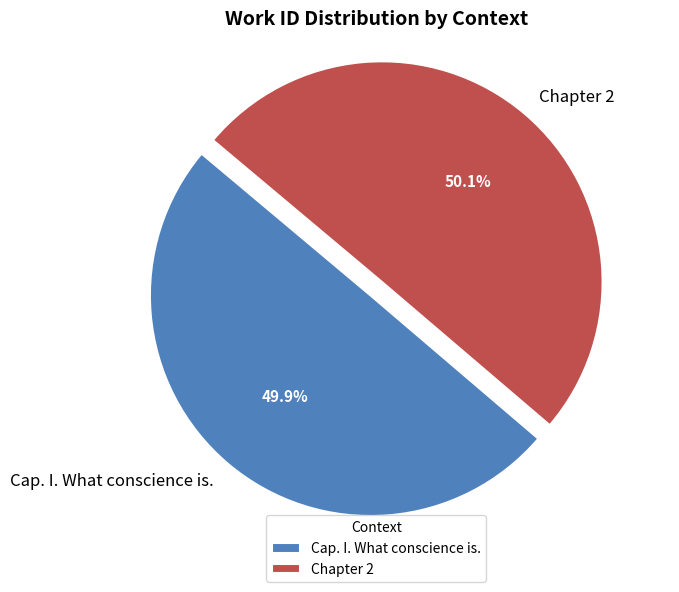

Does any single category account for the majority?

Yes